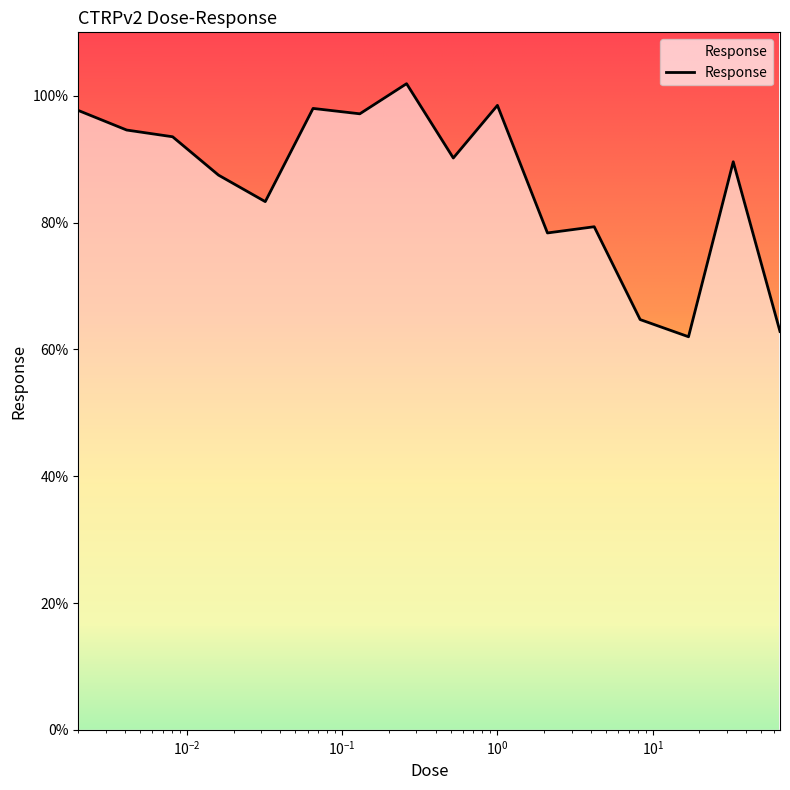

What is the minimum value shown in the chart?

62.0